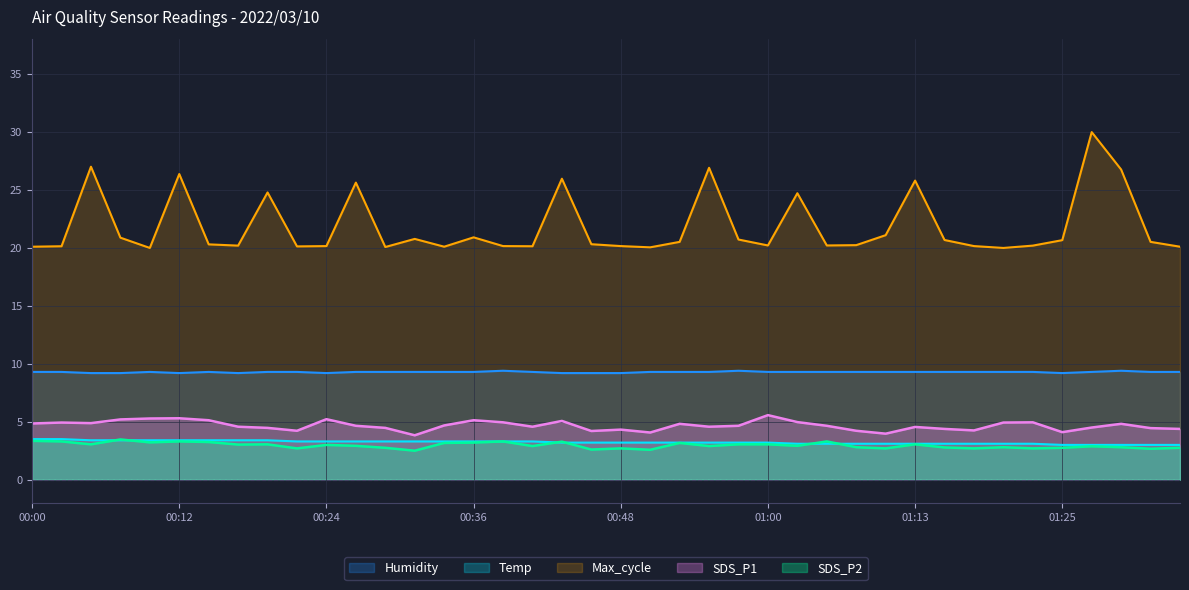

In SDS_P1, how many points are higher than both neighbors (excluding endpoints)?

11